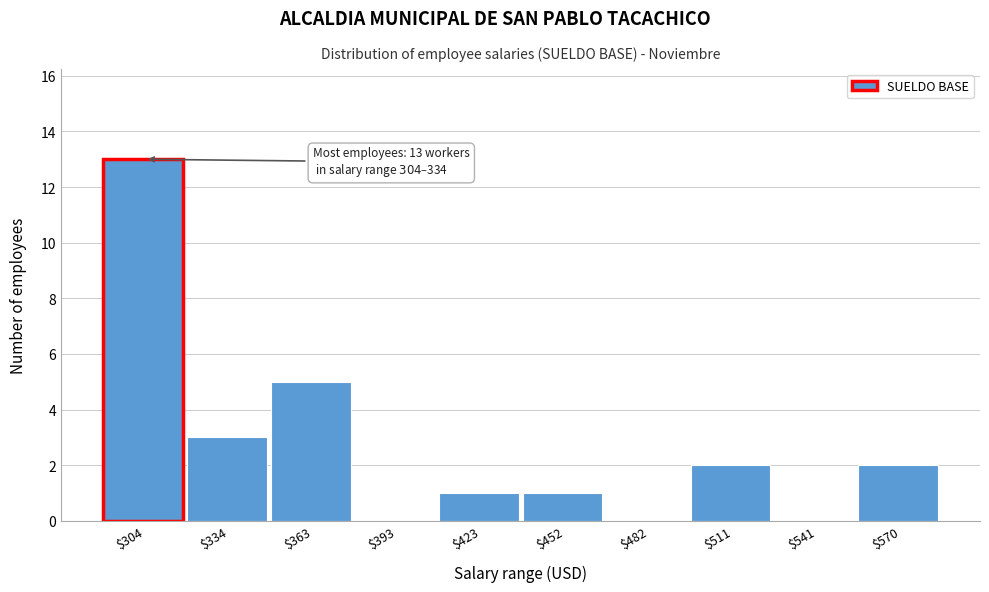

What is the greatest value displayed?

13